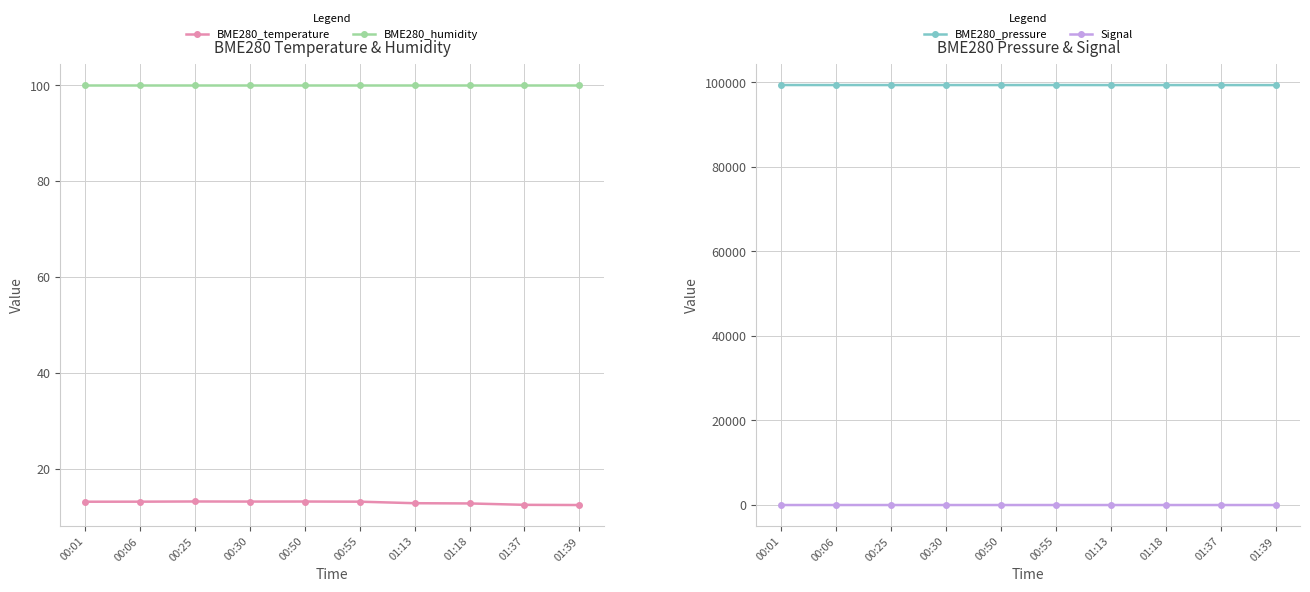

Which series has the largest total across all categories?

BME280_pressure